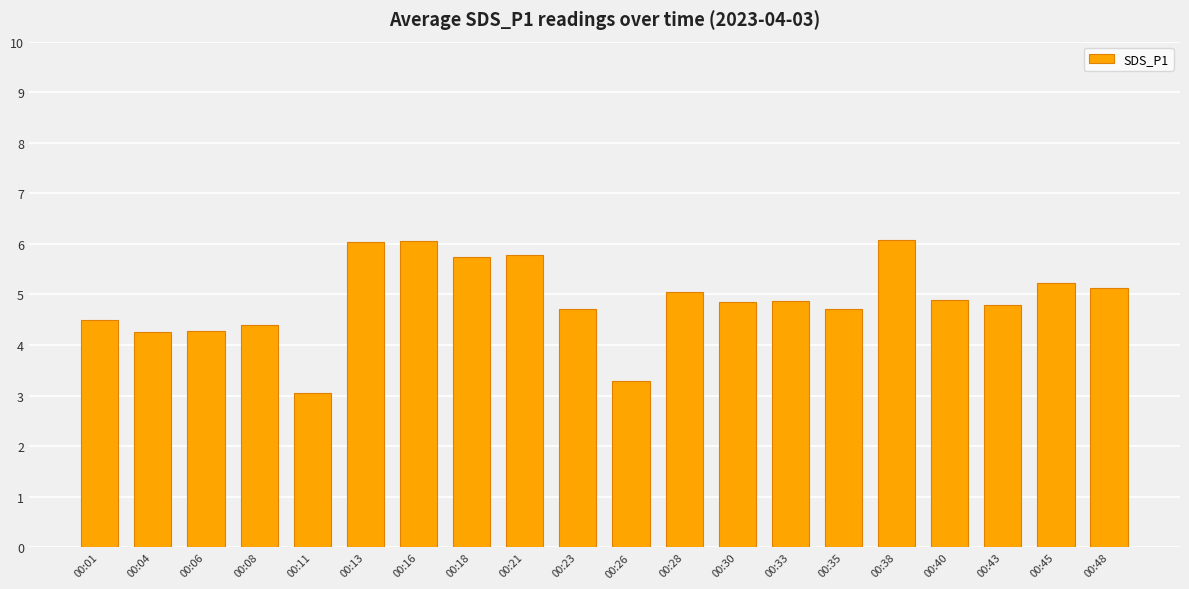

Approximately how many times larger is the value at 00:33 compared to 00:23?

1.0